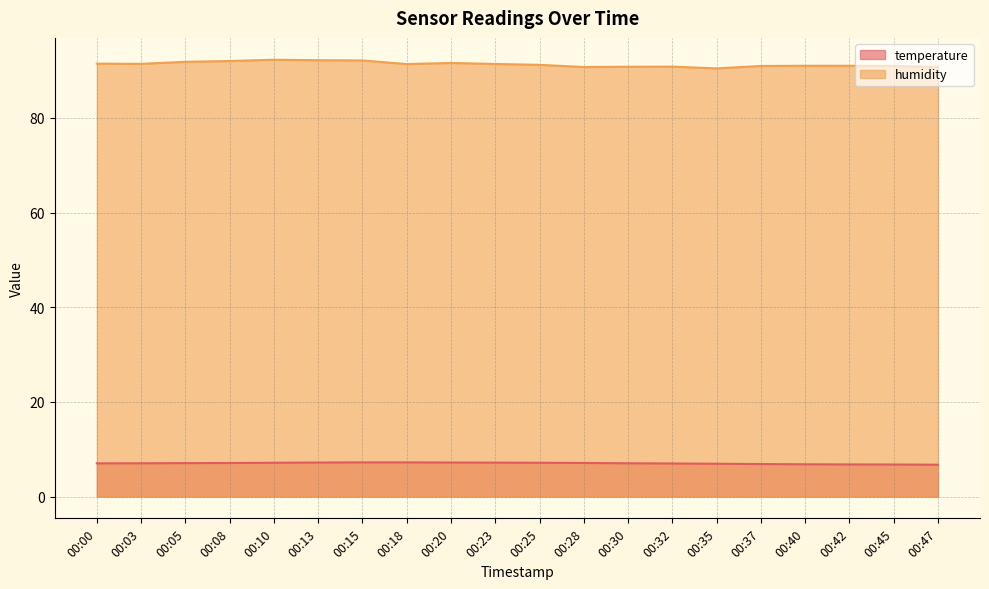

Which category has the highest value in the temperature series?

00:15